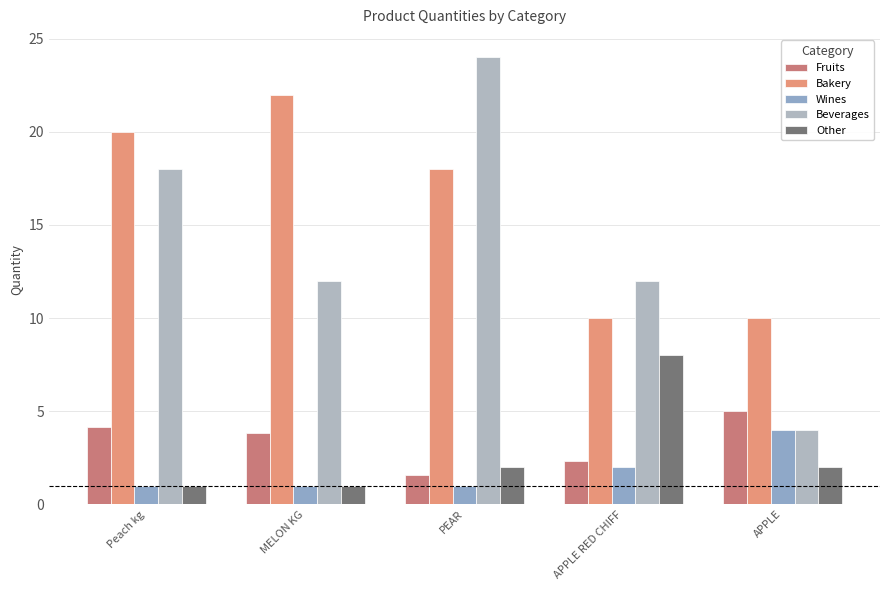

What are all the series names shown in the legend?

Fruits, Bakery, Wines, Beverages, Other